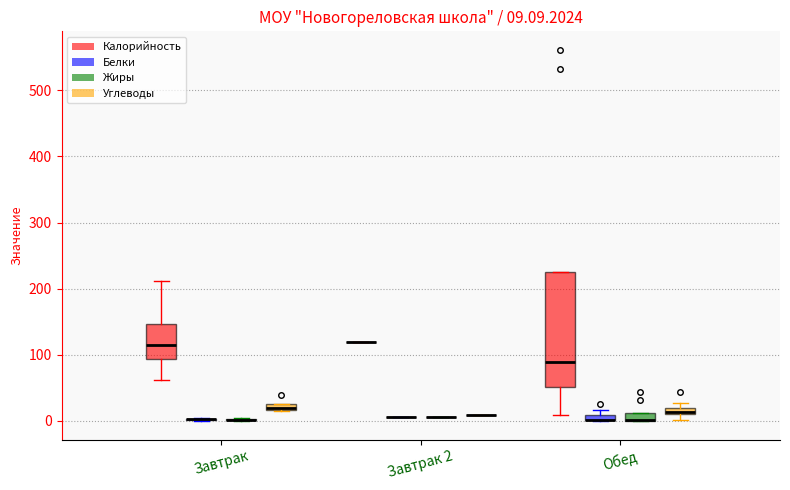

Which box is the tallest, from its lower edge to its upper edge?

Обед (Калорийность)